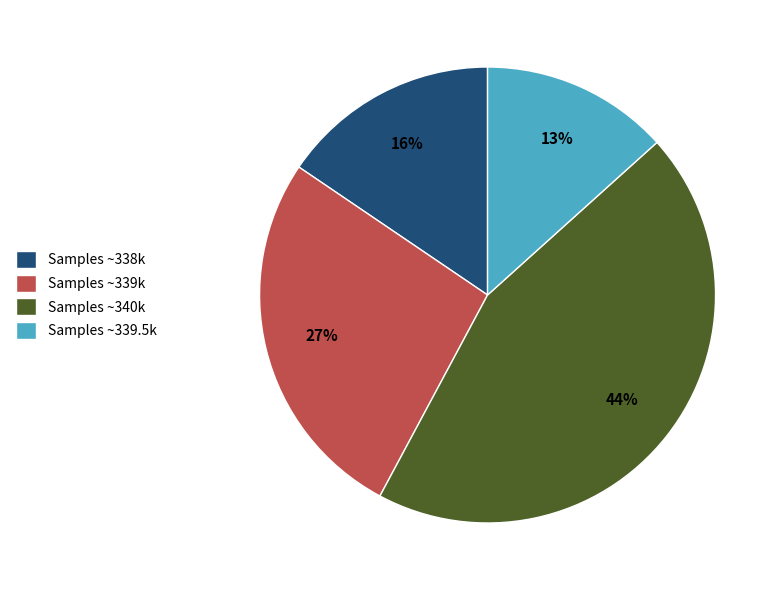

Count the number of slices in the pie.

4